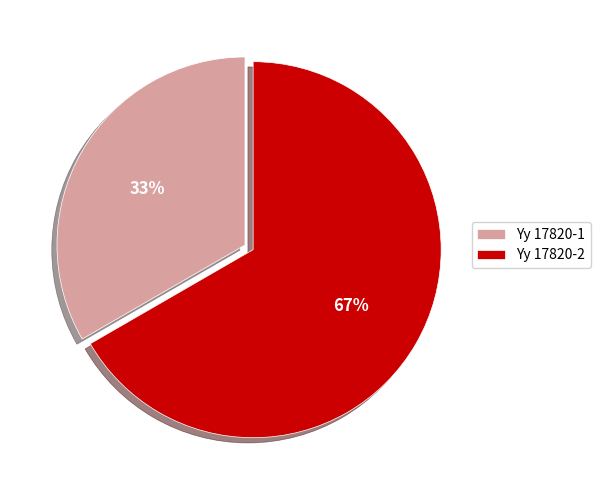

To the nearest percent, what percentage of the pie is Yy 17820-2?

67%